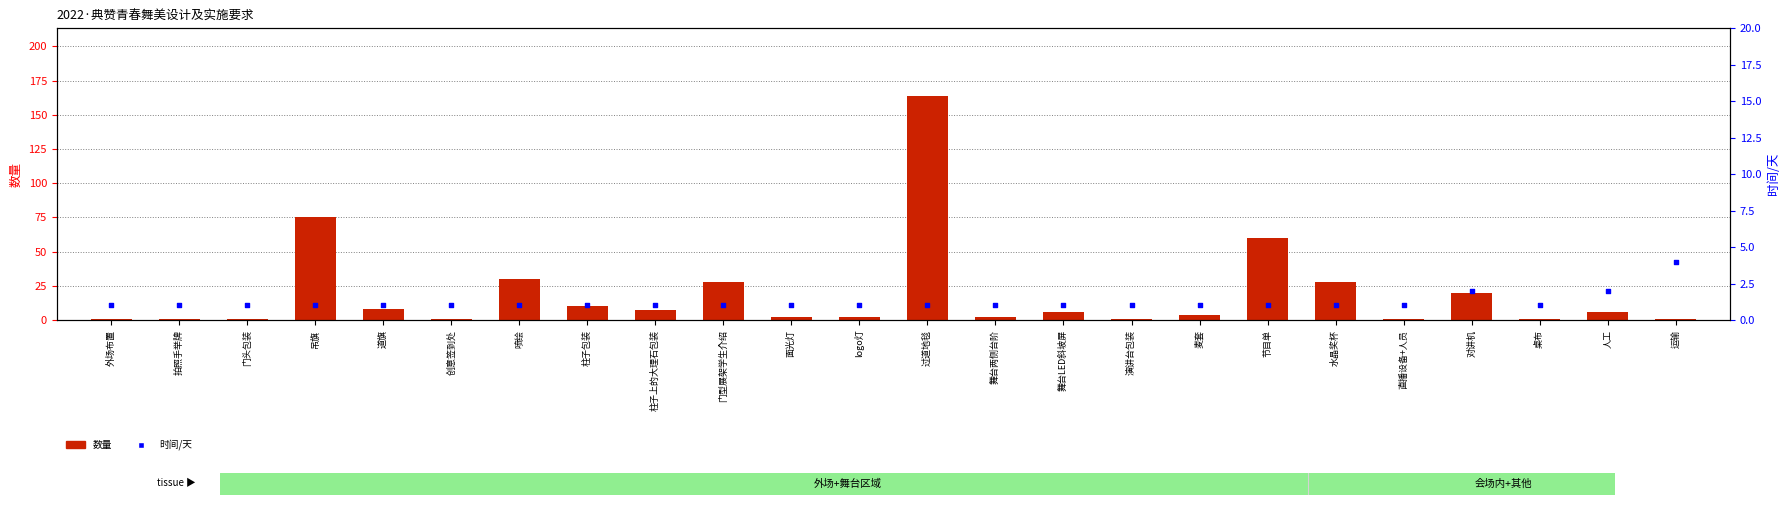

What is the total value across all series at 外场布置?

2